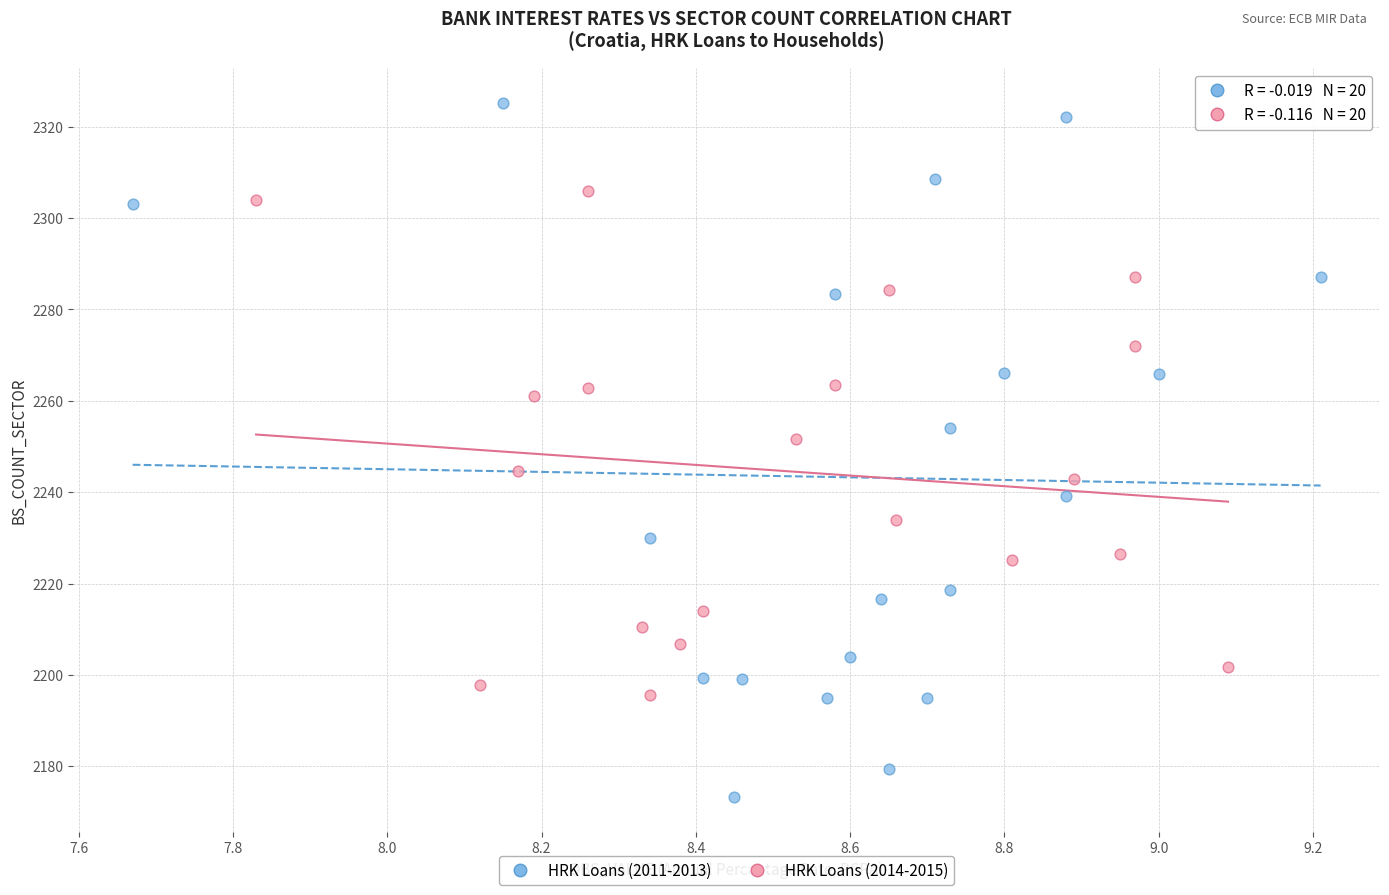

Which series has the widest spread of Y values?

HRK Loans (2011-2013)